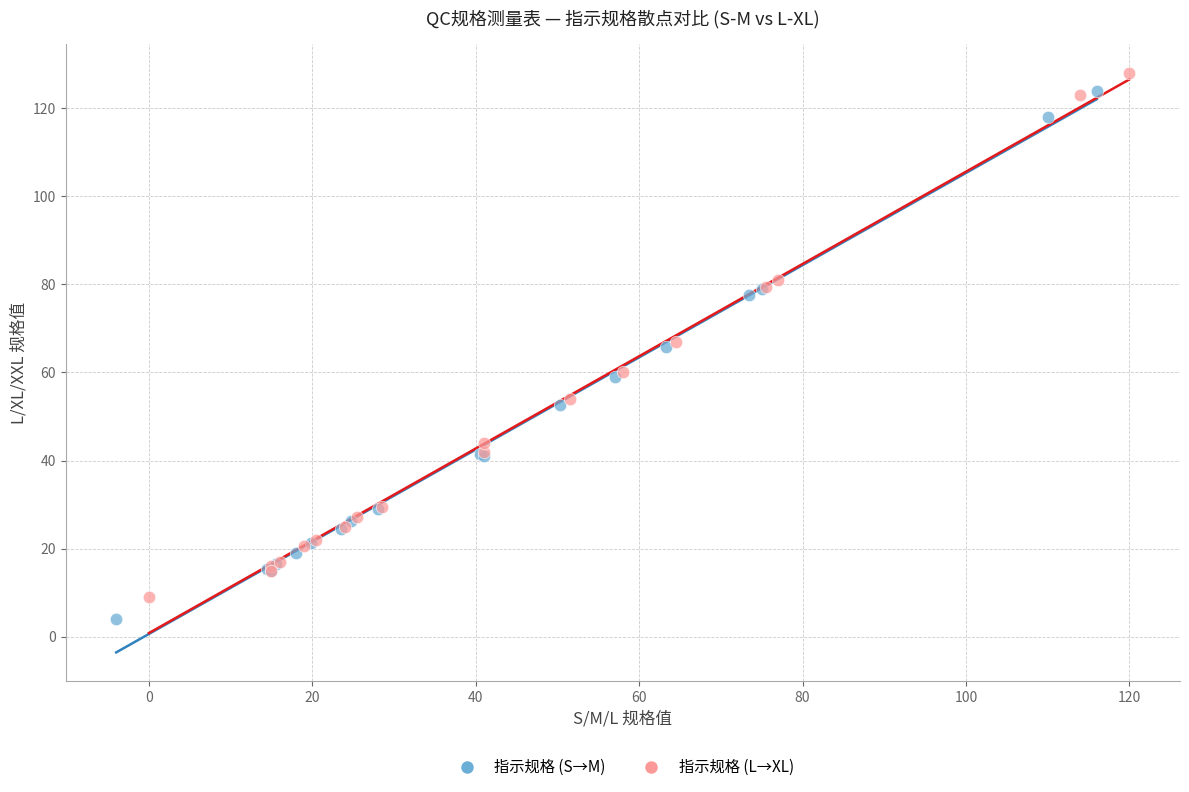

Which series has the largest Y range (max minus min)?

指示规格 (S→M)